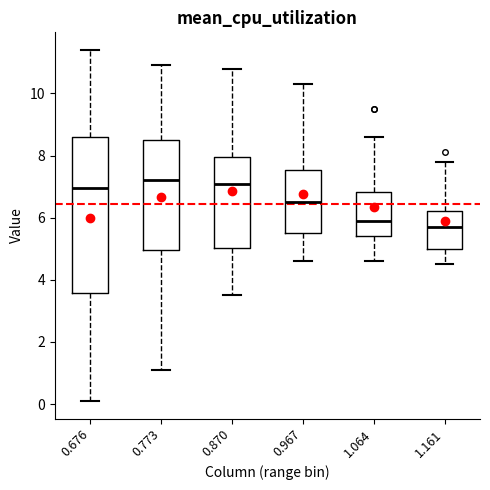

Reading left to right, transcribe this box plot: for each box, give where its median line is, the range the box spans, and where its two whiskers end, as read against the y-axis. The values are not printed on the chart, so give them approximately, as read against the axis.

0.676: median 7.0, box 3.6 to 8.6, whiskers 0.2 to 11.4
0.773: median 7.2, box 5.0 to 8.6, whiskers 1.2 to 11.0
0.870: median 7.2, box 5.0 to 8.0, whiskers 3.6 to 10.8
0.967: median 6.6, box 5.6 to 7.6, whiskers 4.6 to 10.4
1.064: median 6.0, box 5.4 to 6.8, whiskers 4.6 to 8.6
1.161: median 5.8, box 5.0 to 6.2, whiskers 4.6 to 7.8